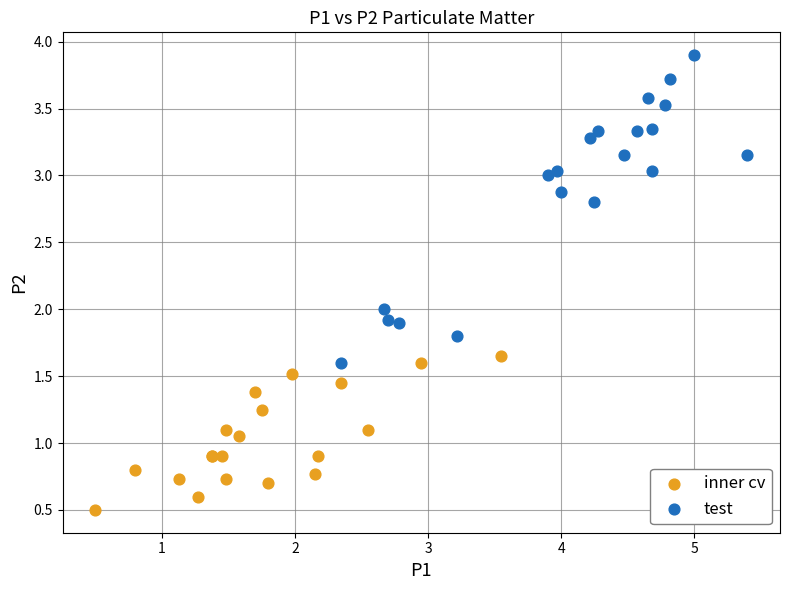

Which series contains the highest Y value?

test